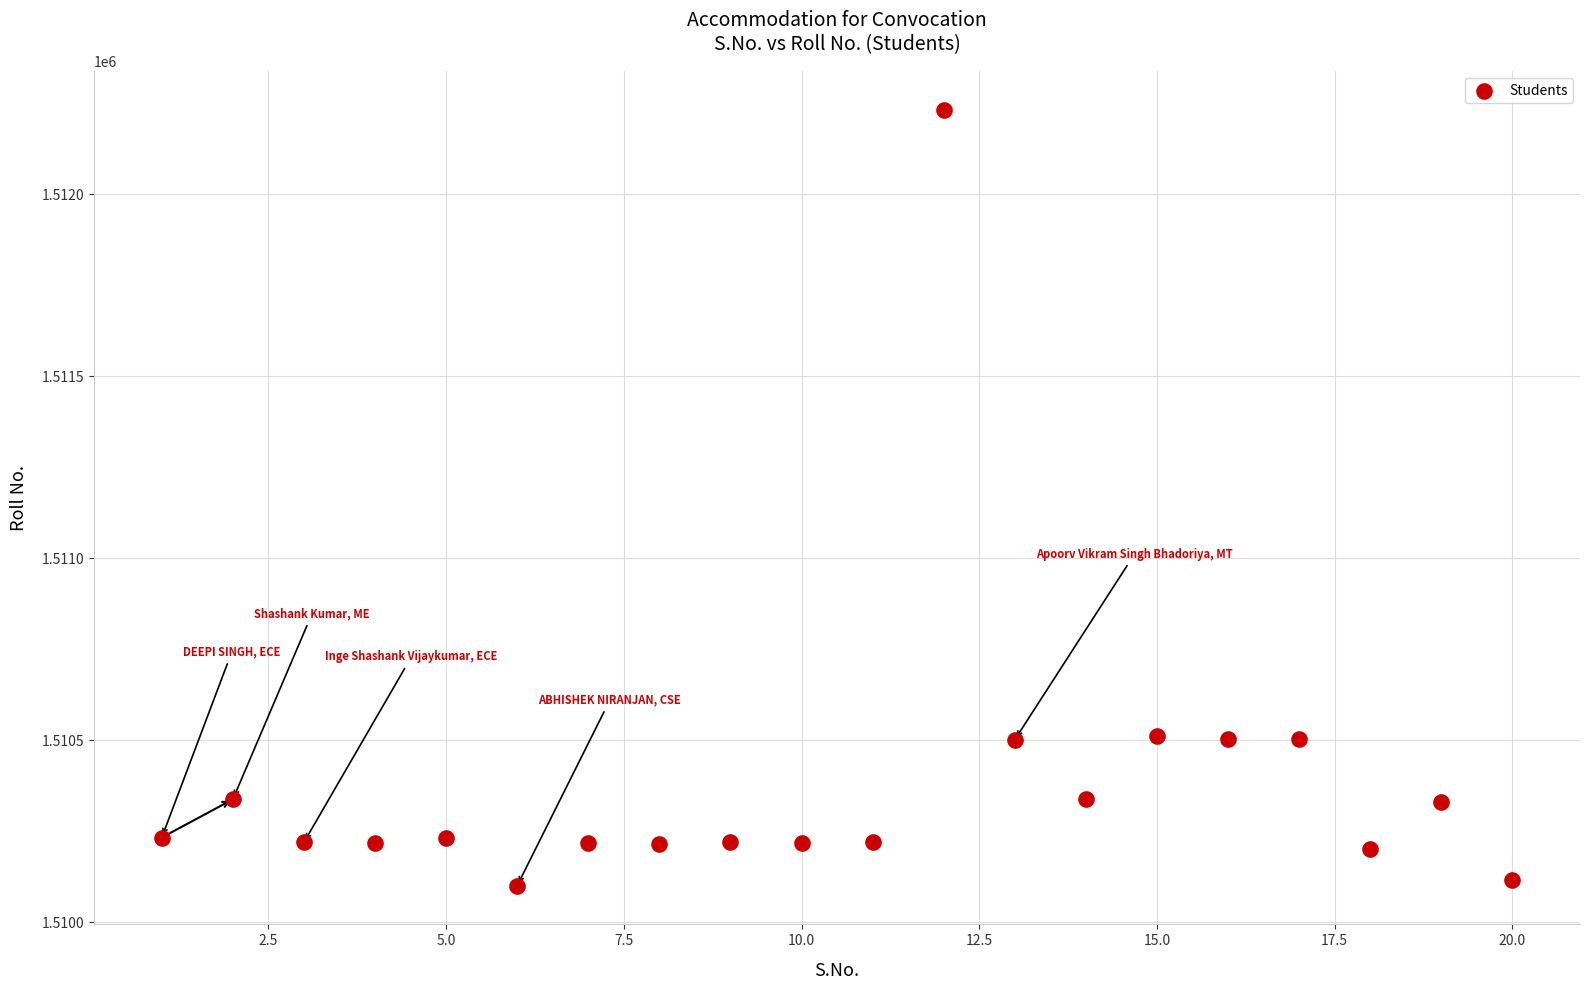

What is the range of X values (max minus min)?

19